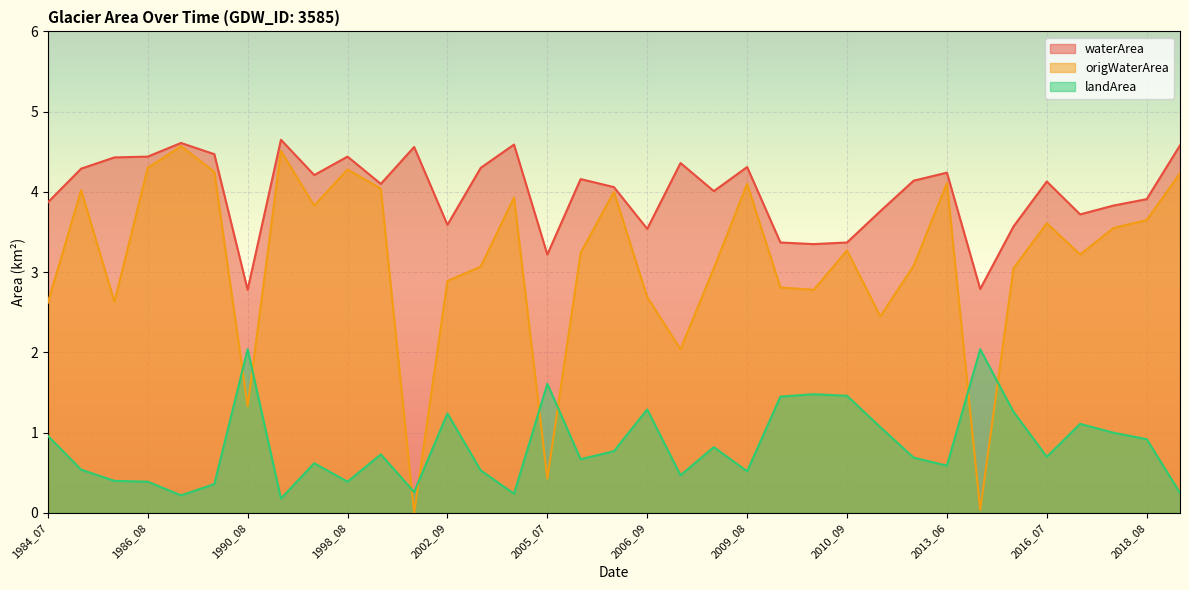

At which category does the chart reach its minimum across all series?

2001_06